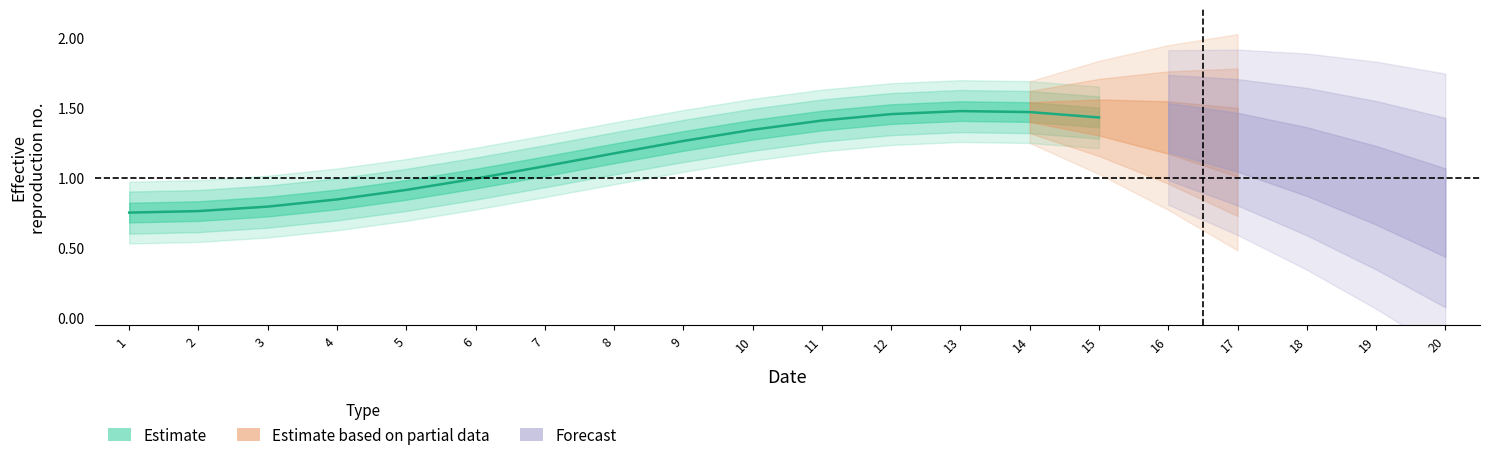

The chart shows a value of 0.2 at 3. True or false?

False